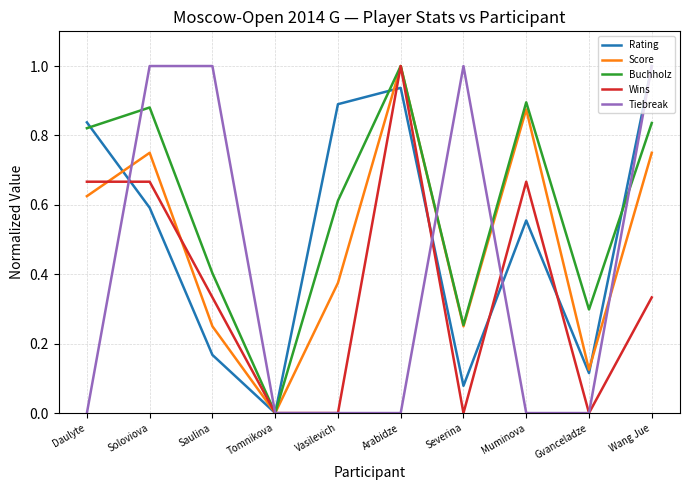

Which series has the largest total across all categories?

Buchholz